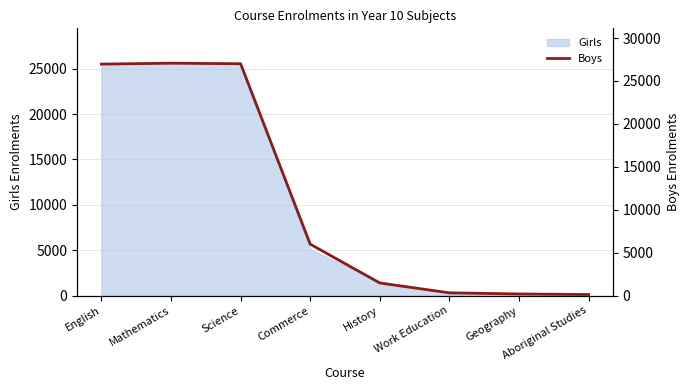

What is the change in value from English to Geography?

-26771